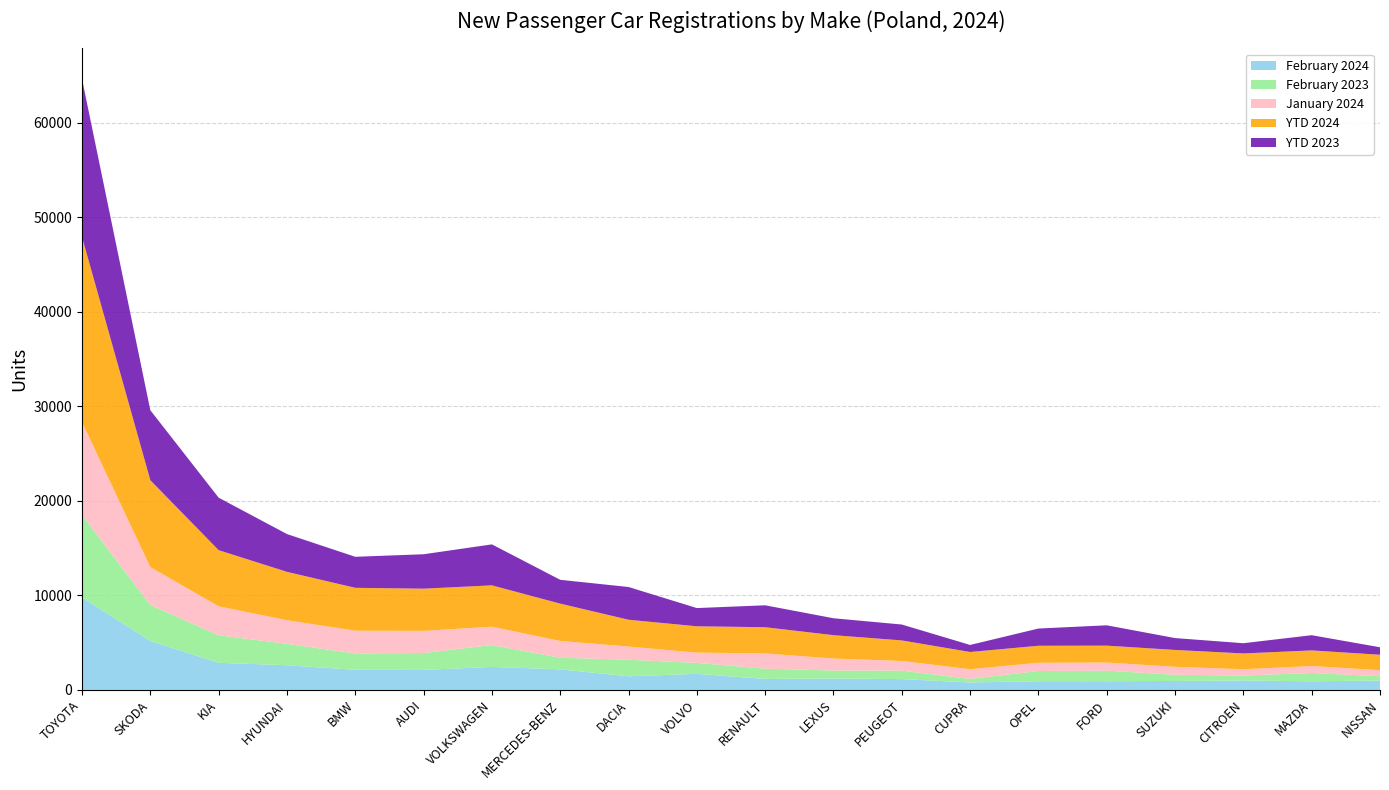

Reading right to left, list all the values displayed in this chart.

February 2024: 997	913	1003	948	922	927	791	1147	1206	1164	1701	1444	2177	2438	2117	2127	2612	2870	5180	9782
February 2023: 455	878	520	660	1113	1074	373	895	845	1086	1161	1749	1230	2311	1786	1733	2263	2910	3806	8722
January 2024: 636	738	667	837	864	872	1029	1024	1268	1609	1084	1394	1772	1937	2345	2406	2501	3066	4006	9807
YTD 2024: 1633	1651	1670	1785	1786	1799	1820	2171	2474	2773	2785	2838	3949	4375	4462	4533	5113	5936	9186	19589
YTD 2023: 791	1609	1081	1255	2150	1822	745	1681	1788	2320	1927	3461	2519	4334	3641	3282	3997	5551	7401	16713